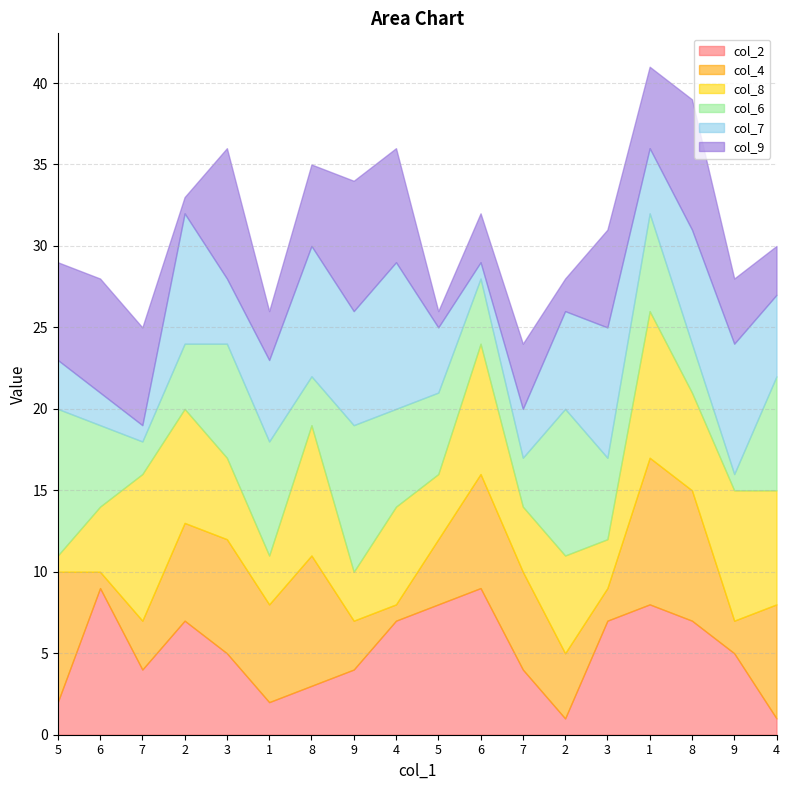

Rank the series at 2 from lowest to highest value.

col_9, col_6, col_4, col_2, col_8, col_7